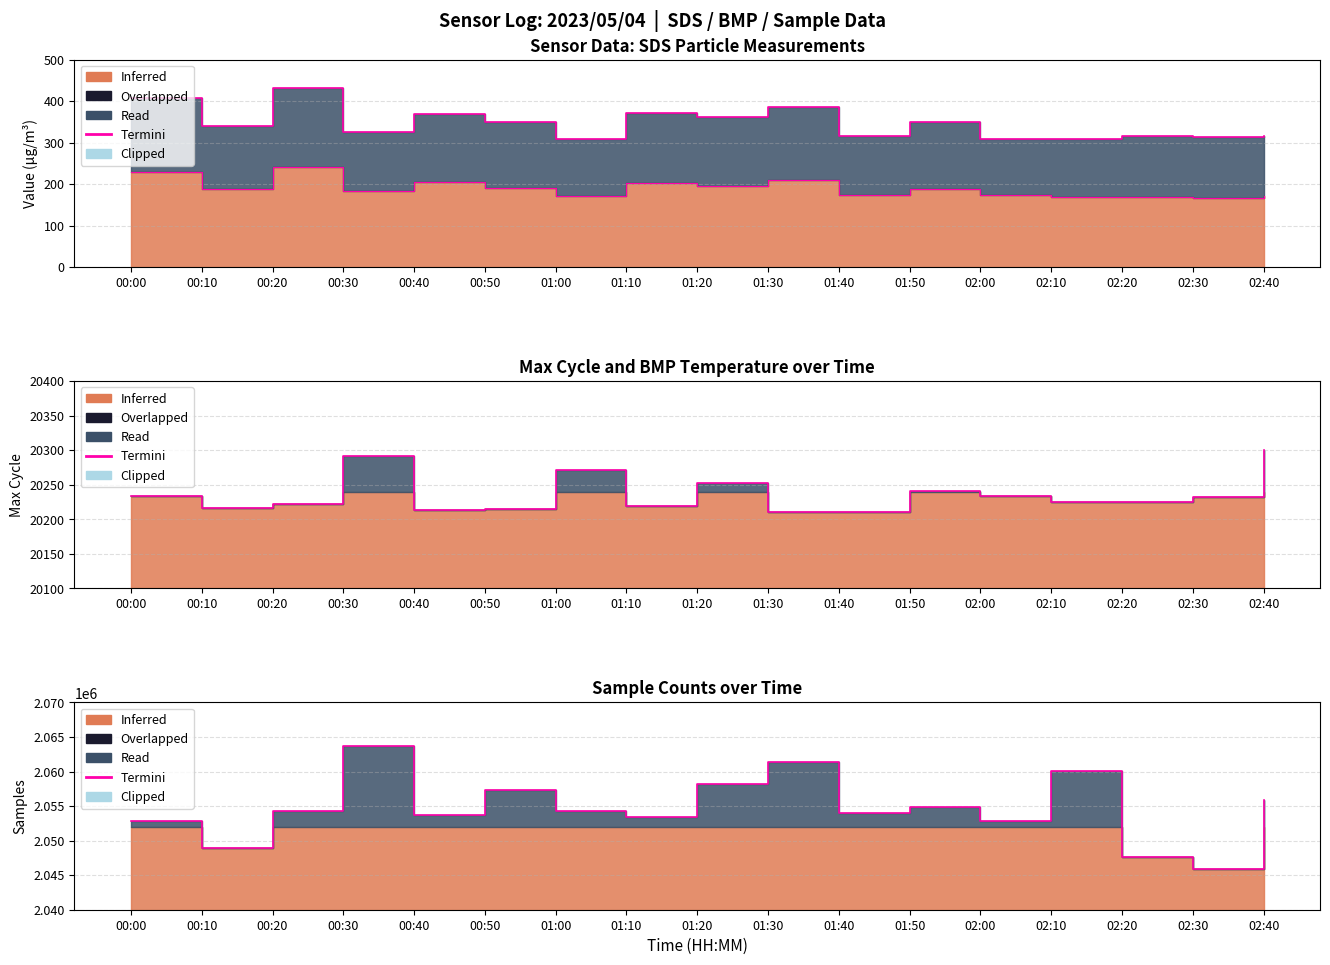

Rank the categories by value from highest to lowest.

00:30, 01:30, 02:10, 01:20, 00:50, 02:40, 01:50, 00:20, 01:00, 01:40, 00:40, 01:10, 02:00, 00:00, 00:10, 02:20, 02:30